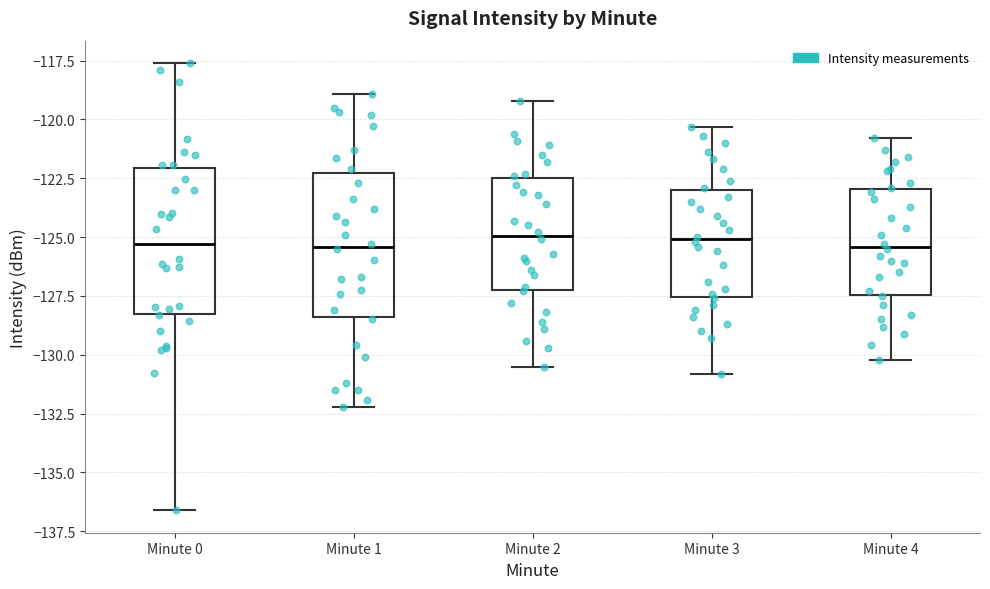

Reading left to right, read every box against the y-axis: the position of its median line, the range the box covers, and the ends of its whiskers. The values are not printed on the chart, so give them approximately, as read against the axis.

Minute 0: median -125.5, box -128.5 to -122.0, whiskers -136.5 to -117.5
Minute 1: median -125.5, box -128.5 to -122.5, whiskers -132.0 to -119.0
Minute 2: median -125.0, box -127.0 to -122.5, whiskers -130.5 to -119.0
Minute 3: median -125.0, box -127.5 to -123.0, whiskers -131.0 to -120.5
Minute 4: median -125.5, box -127.5 to -123.0, whiskers -130.0 to -121.0